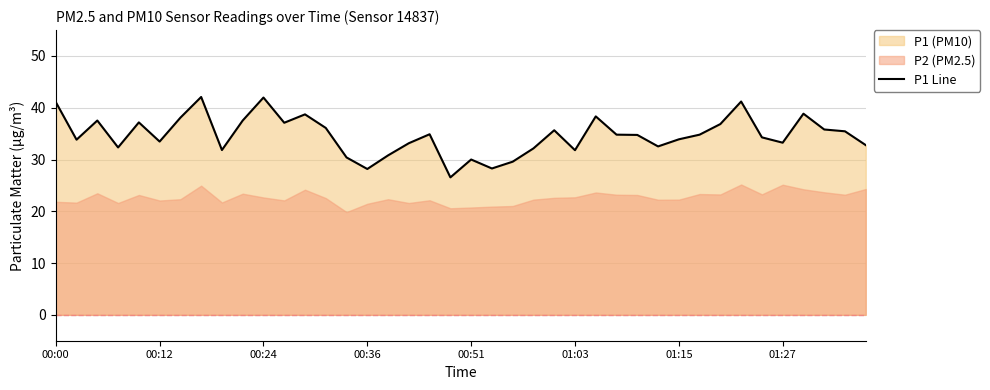

What is the minimum value for P1 Line?

26.6